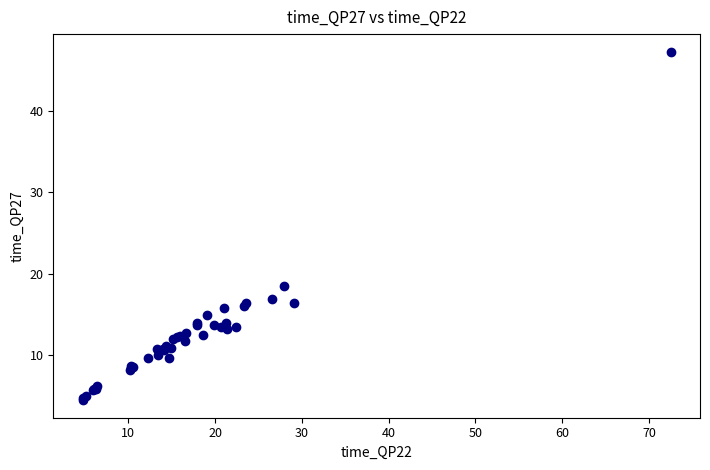

What Y value in the scatter plot is closest to 25?

18.5